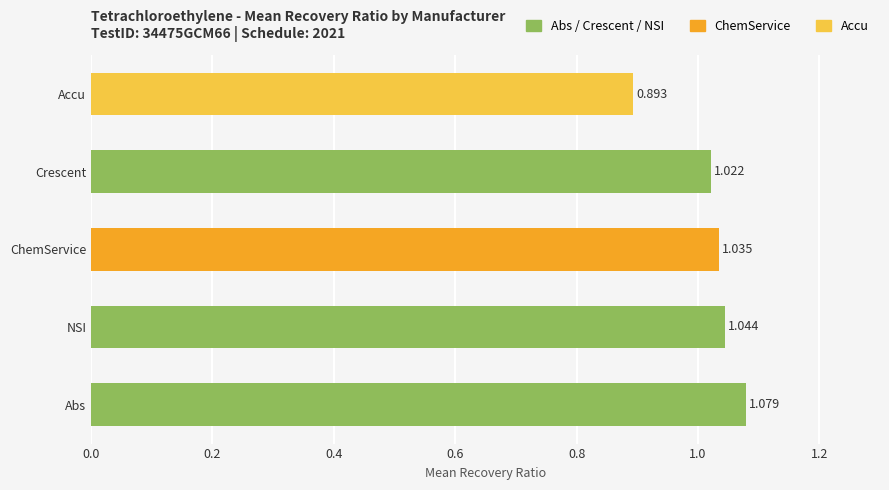

Where is the data nearest to the value 0?

Accu